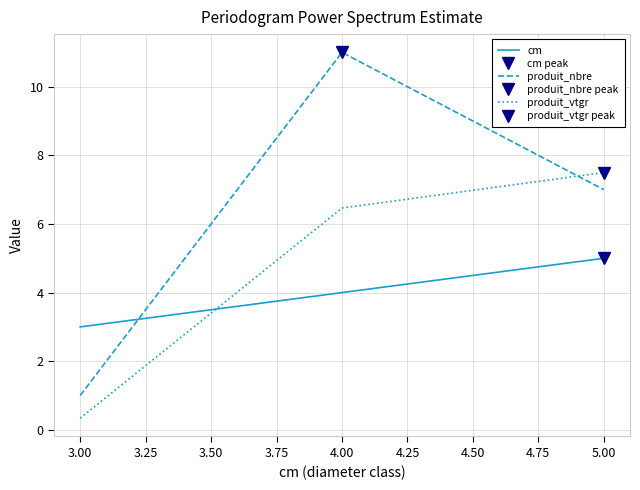

Which category has the lowest value in the produit_nbre series?

3.00